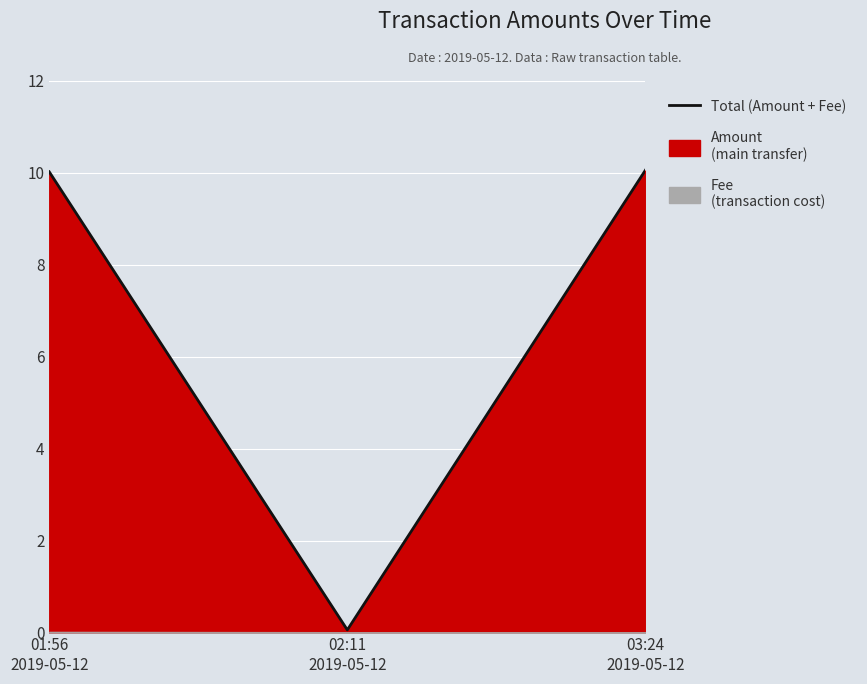

Rank the categories by value from highest to lowest.

03:24
2019-05-12, 01:56
2019-05-12, 02:11
2019-05-12